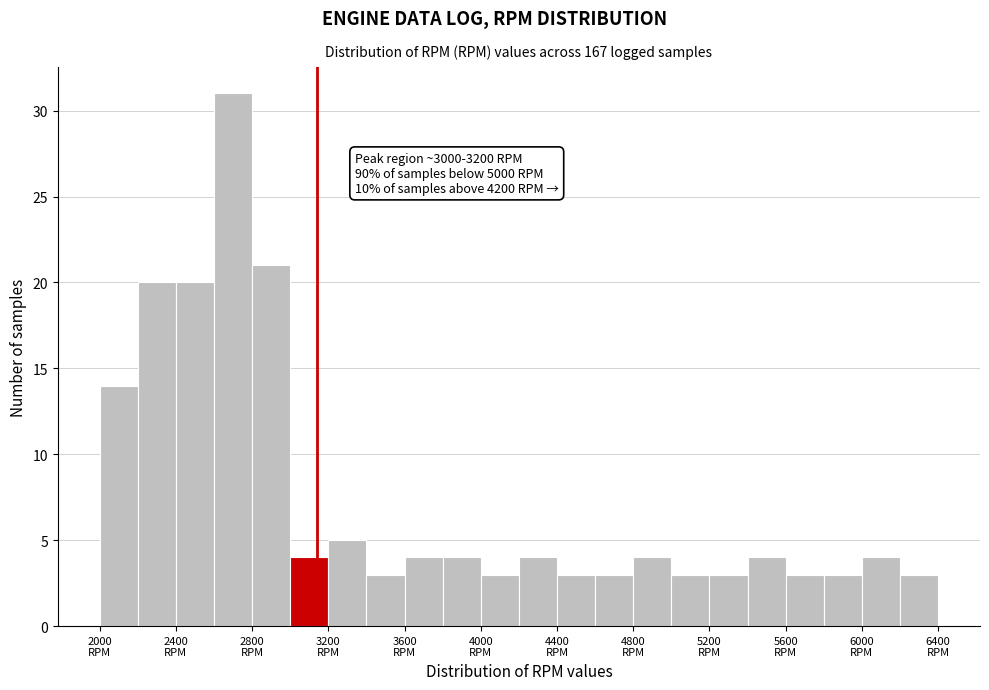

Over which range of the x-axis is the bar tallest?

2600 to 2800